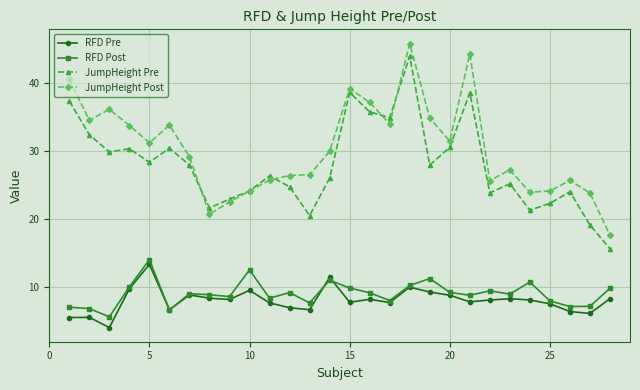

True or false: JumpHeight Pre and RFD Pre intersect in this chart.

False